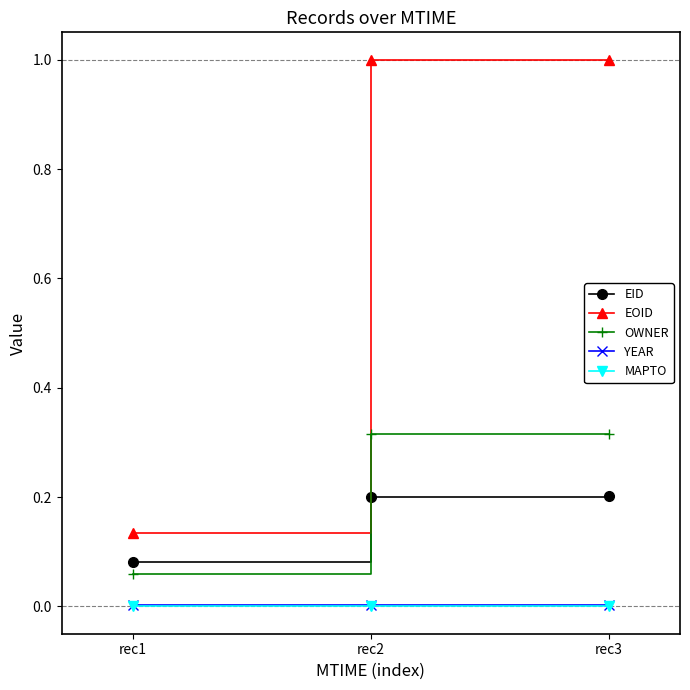

What is the highest value of the EOID series?

1.0